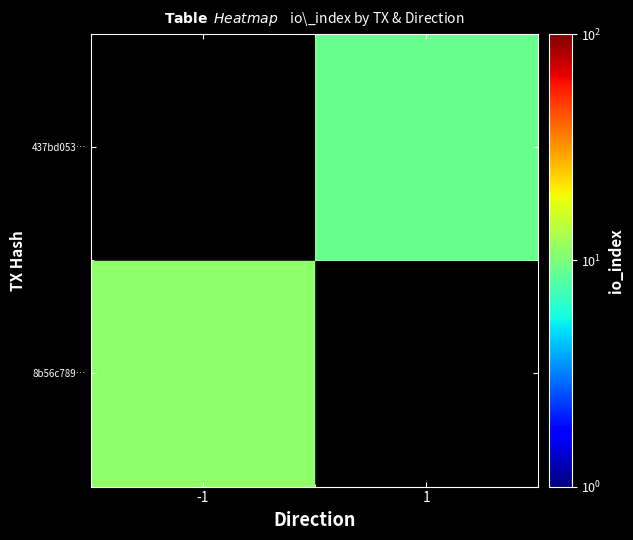

List the labels in order of 8b56c789… value, largest first.

-1, 1